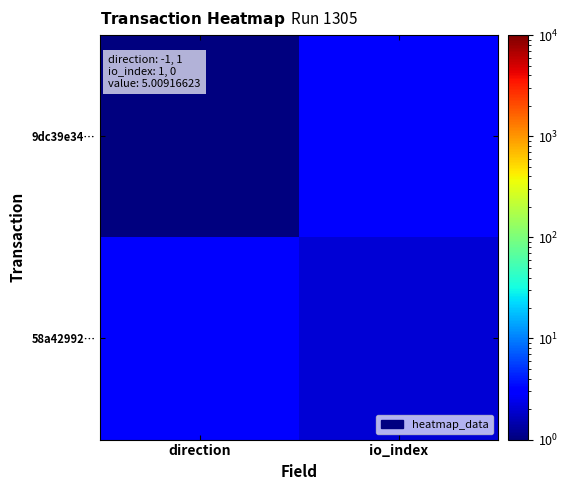

Which series has the largest total across all categories?

58a42992…